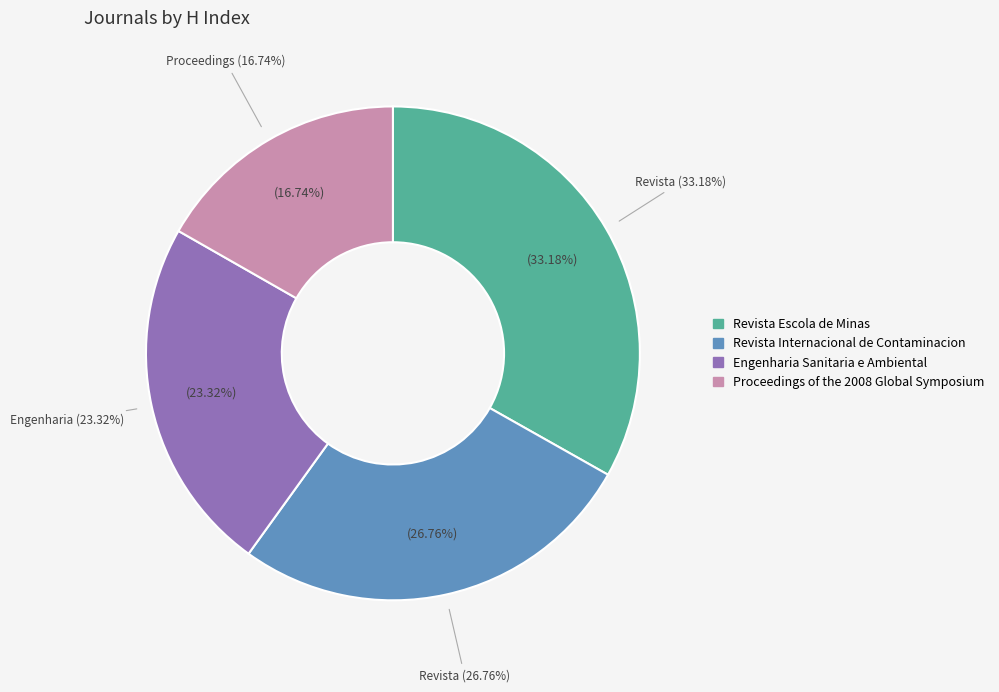

Which category has the biggest portion of the pie?

Revista Escola de Minas